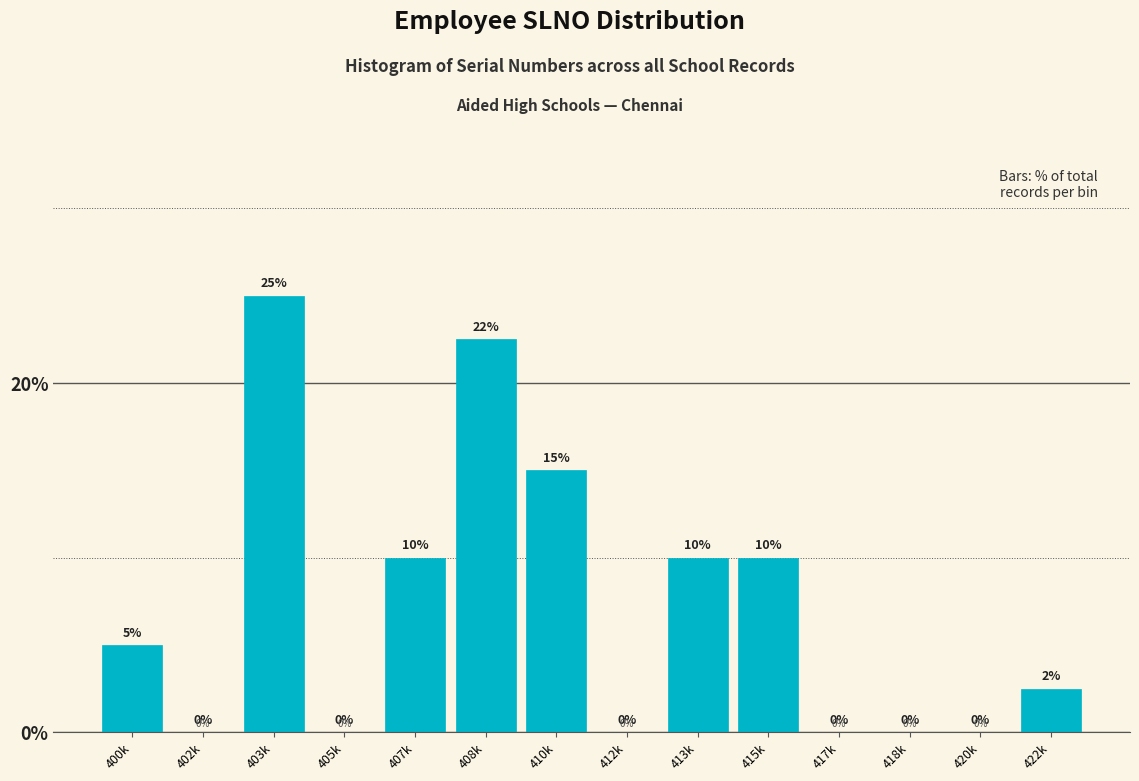

How many values are between 0 and 10?

11